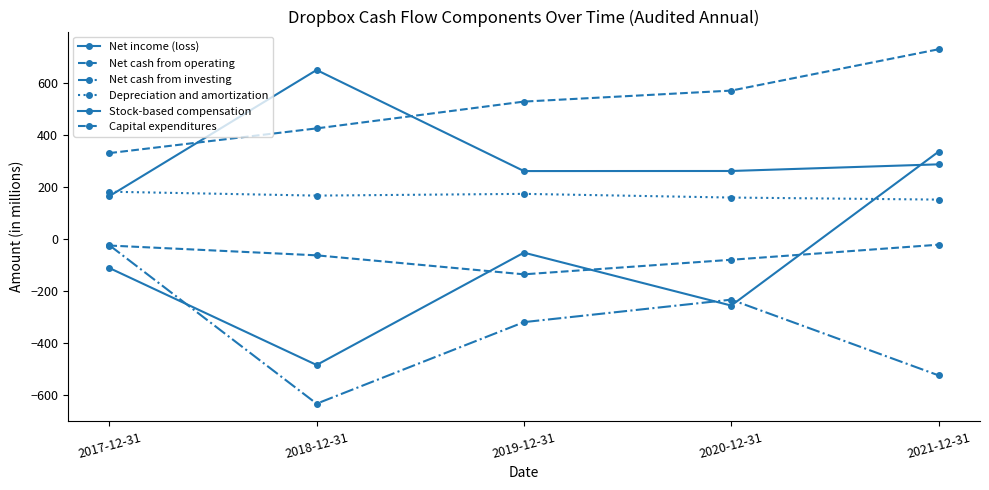

How many data points in Net cash from investing are above -320?

2